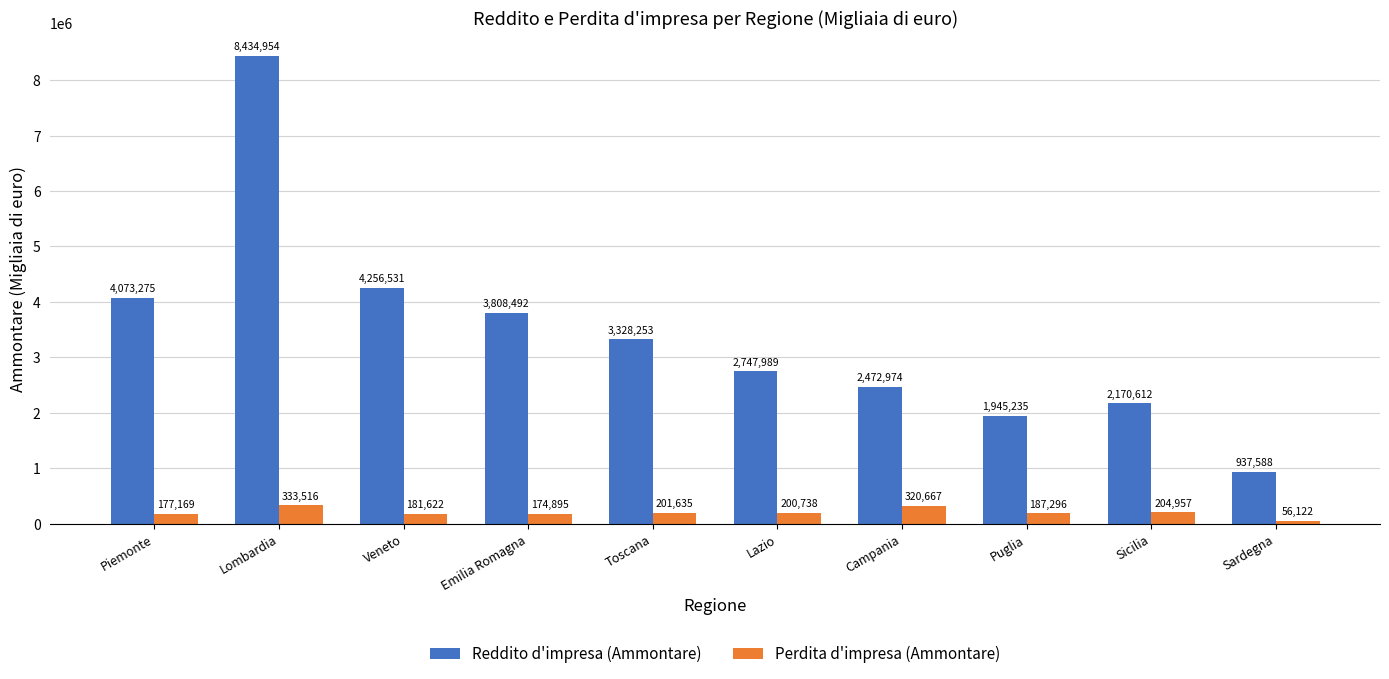

What is the label of the 9th bar from the right?

Lombardia